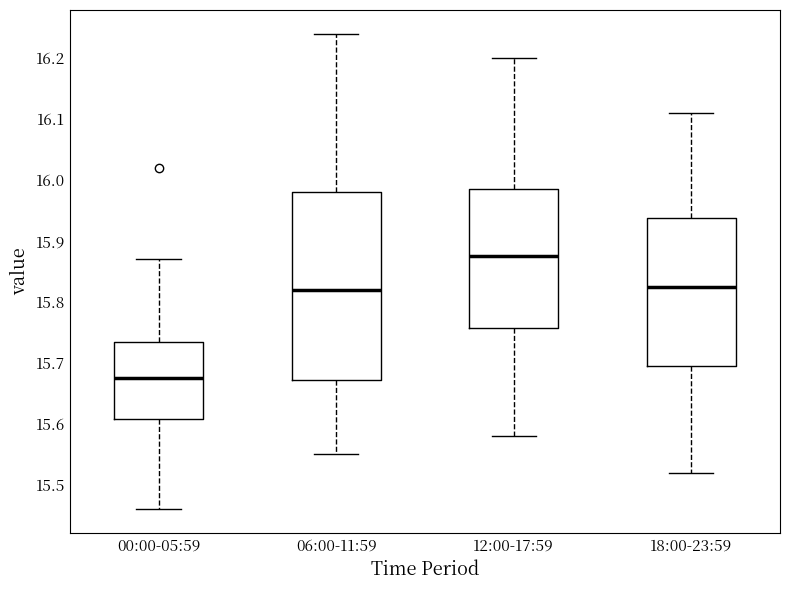

Which box's median line is the lowest?

00:00-05:59